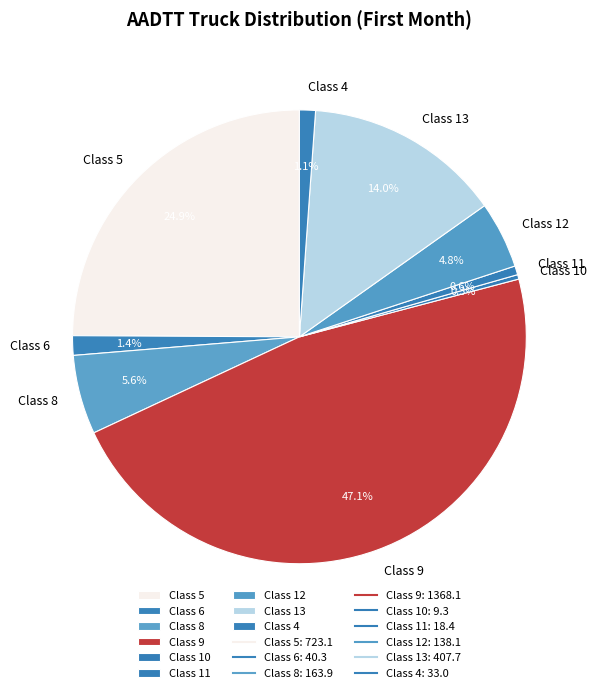

What is the largest slice in the pie chart?

Class 9